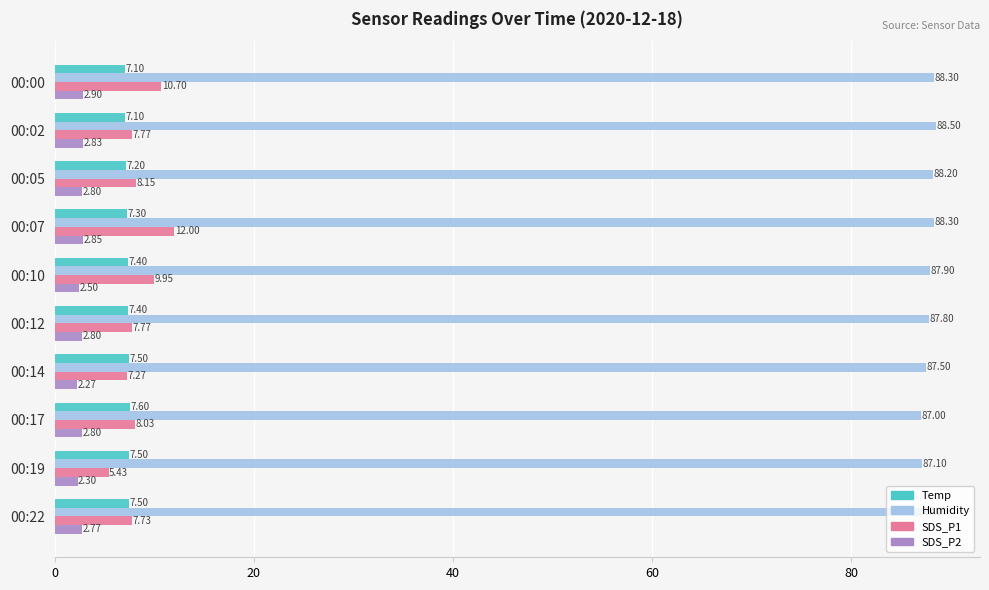

At which category does the chart reach its peak across all series?

00:02